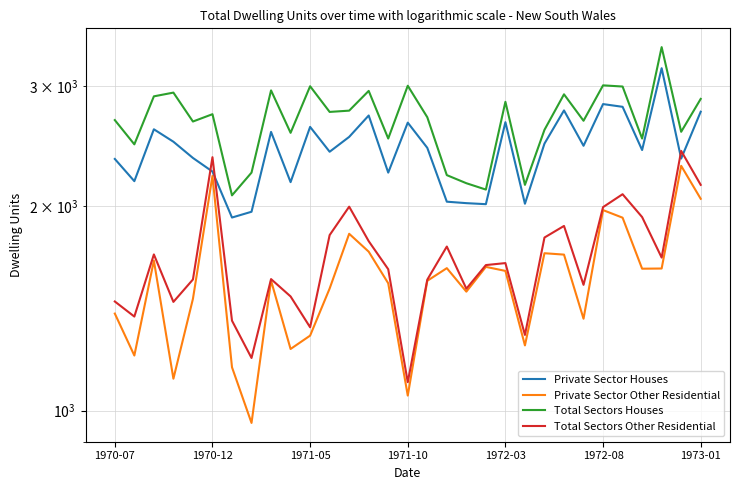

How many categories are shown in the chart?

31